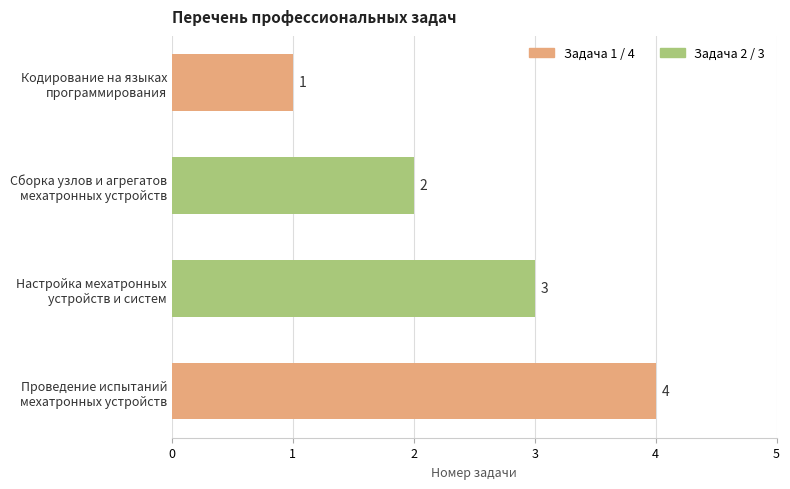

What is the value of the 2nd bar from the top?

2